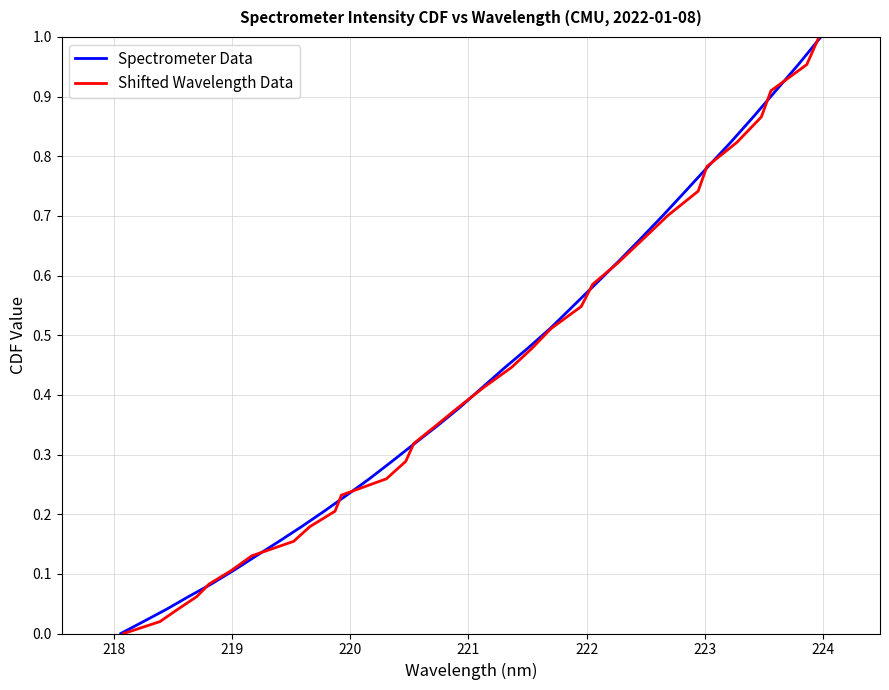

What is the value of the Spectrometer Data point at the 17th from the left?

0.4